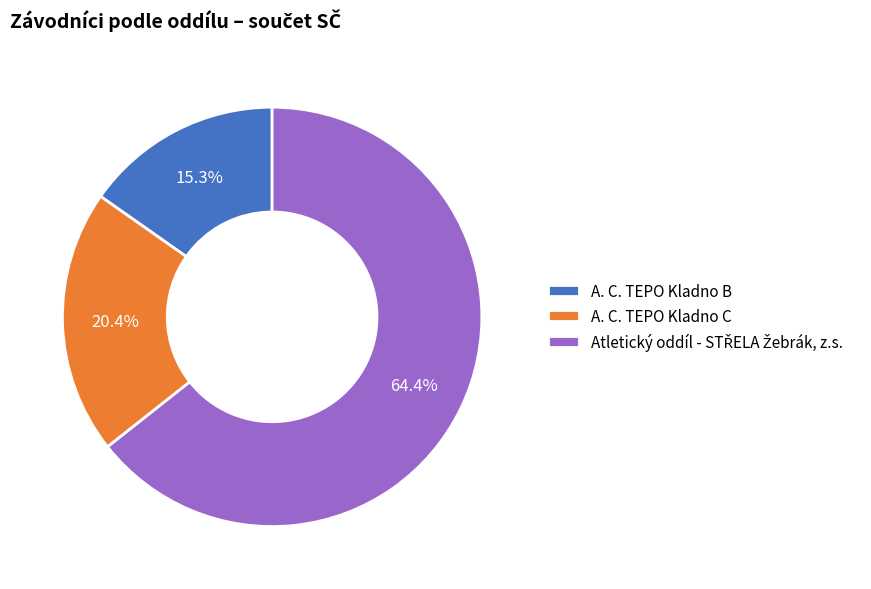

Which category has the smallest portion of the pie?

A. C. TEPO Kladno B